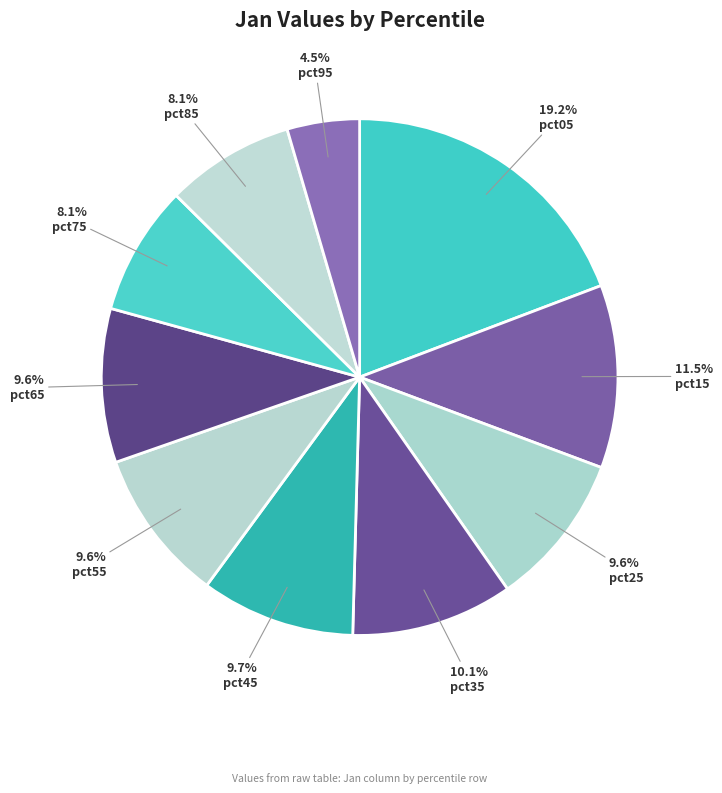

Rank the categories by value from highest to lowest.

pct05, pct15, pct35, pct45, pct65, pct25, pct55, pct75, pct85, pct95